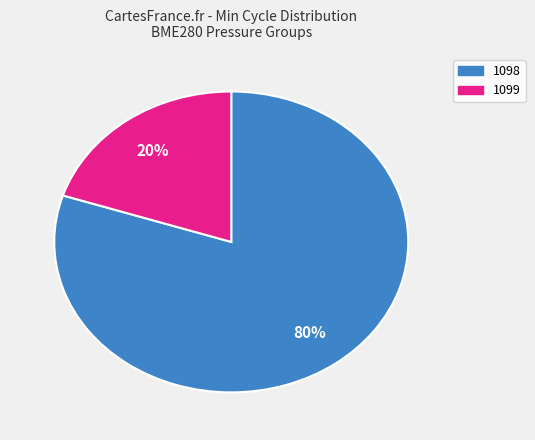

To the nearest percent, what is the average slice percentage?

50%